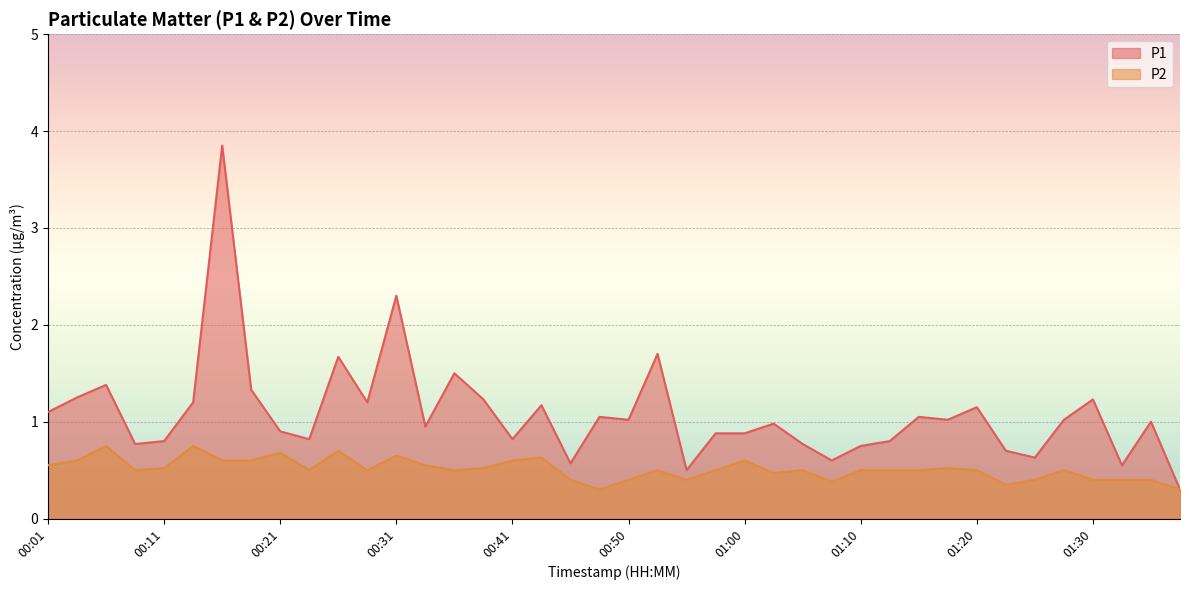

True or false: P1 and P2 cross at least once.

False